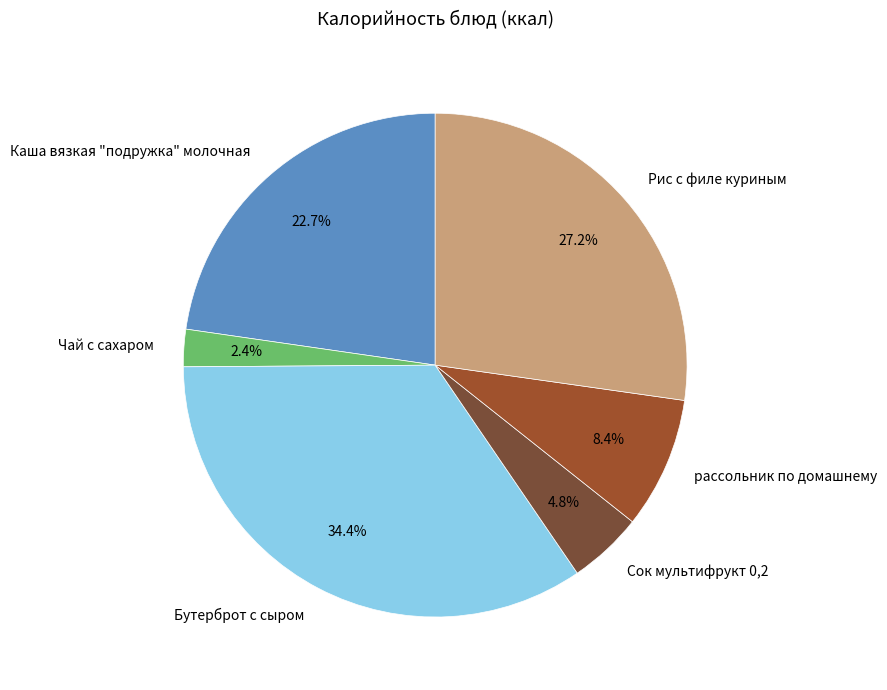

To the nearest percent, what is the difference between the Чай с сахаром and Бутерброт с сыром slice percentages?

32%